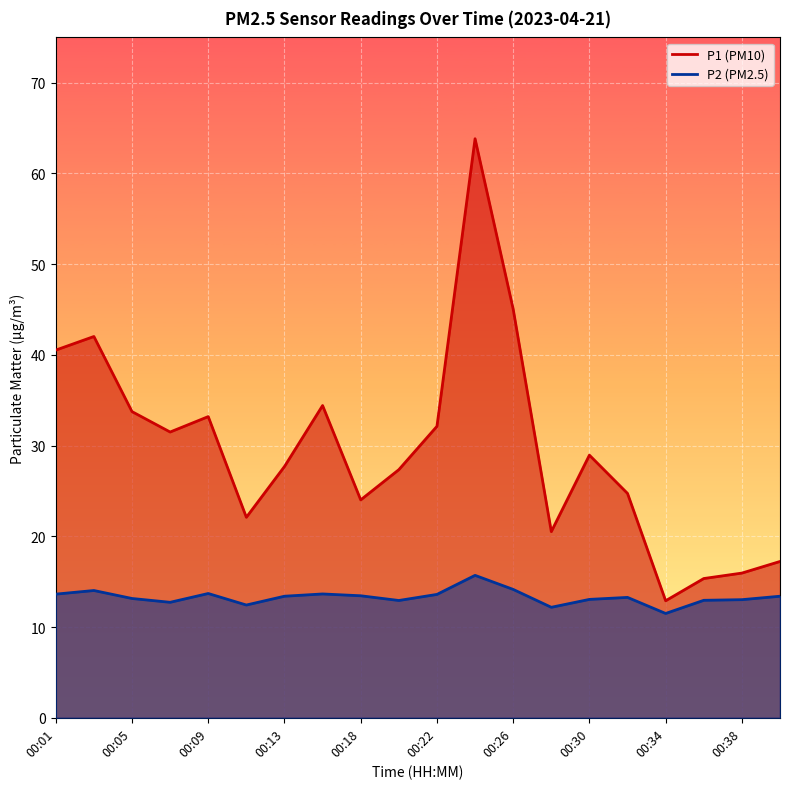

In P2, how many points are lower than both neighbors (excluding endpoints)?

5